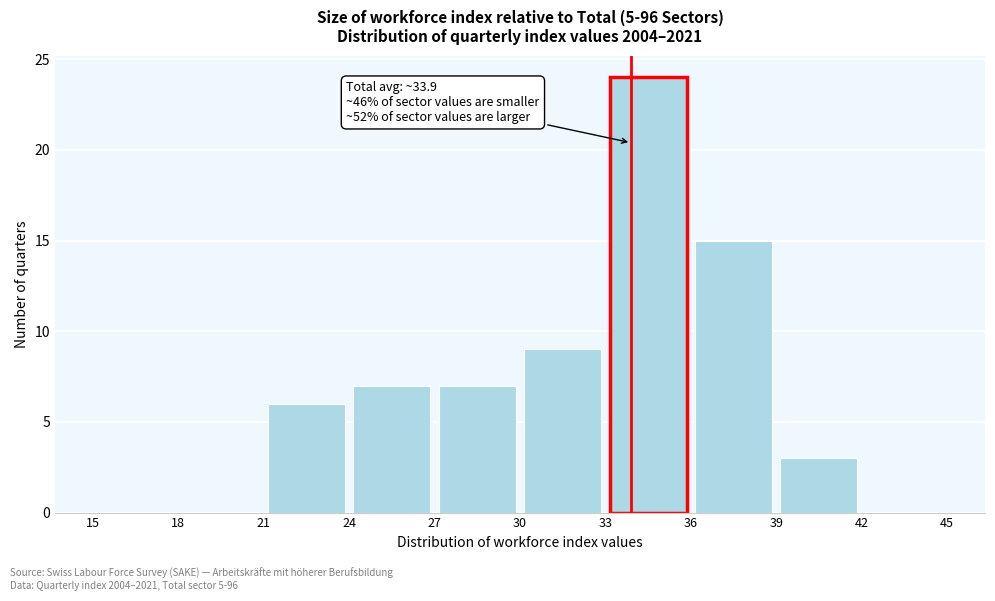

Which range on the x-axis has the tallest bar?

33 to 36